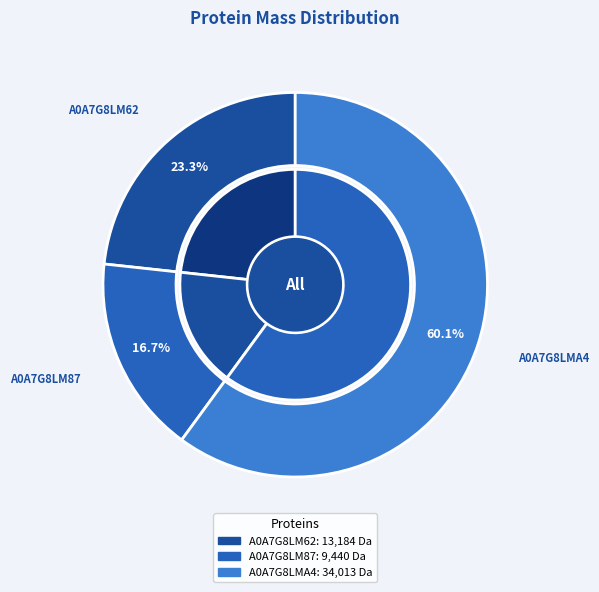

Approximately how many times larger is the value at A0A7G8LM62 compared to A0A7G8LM87?

1.4